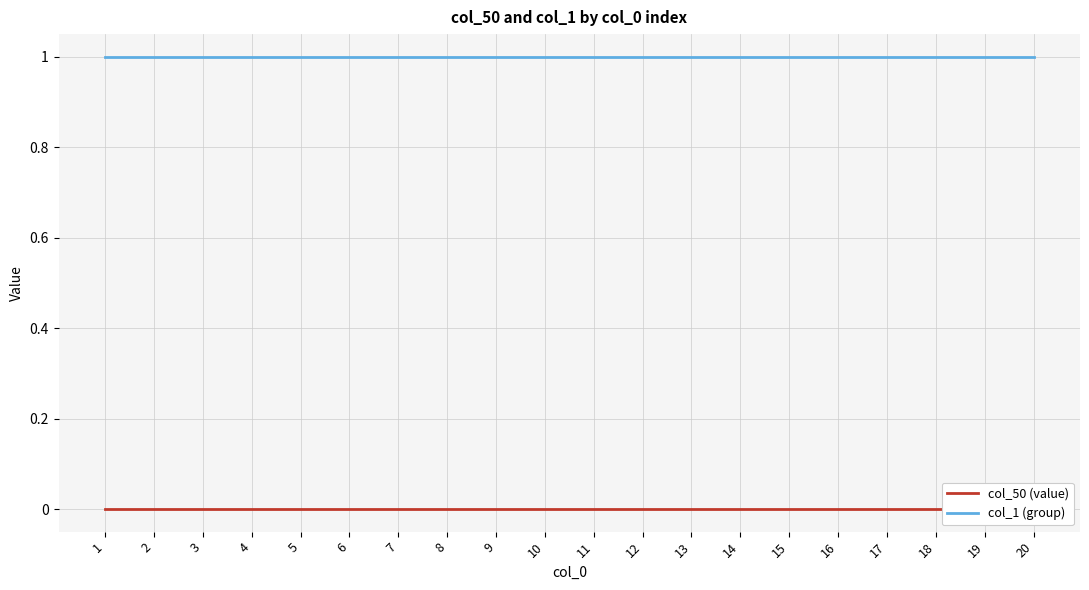

True or false: col_50 (value) and col_1 (group) intersect in this chart.

False